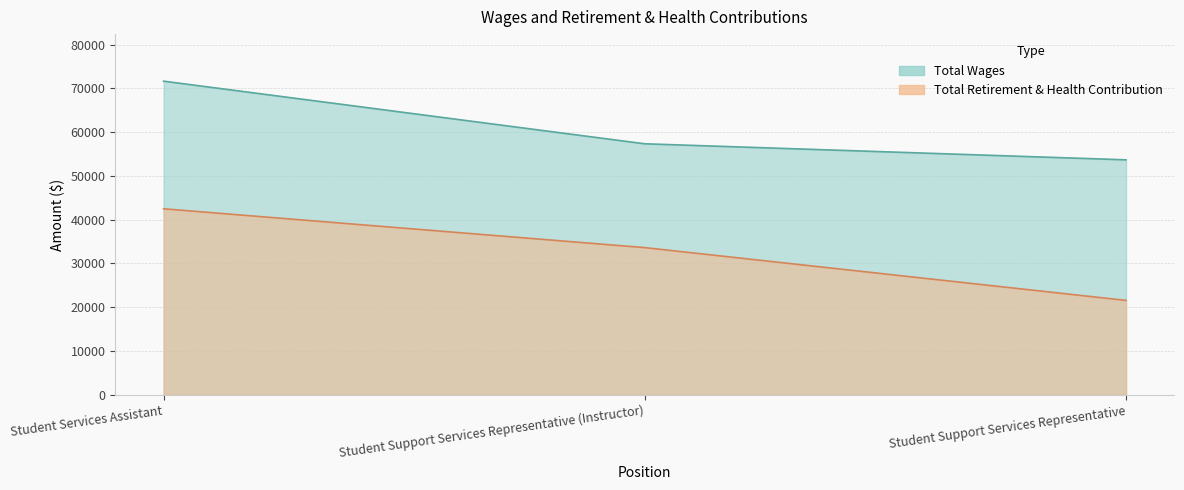

Is it true that Total Wages equals 74875 at Student Support Services Representative (Instructor)?

False